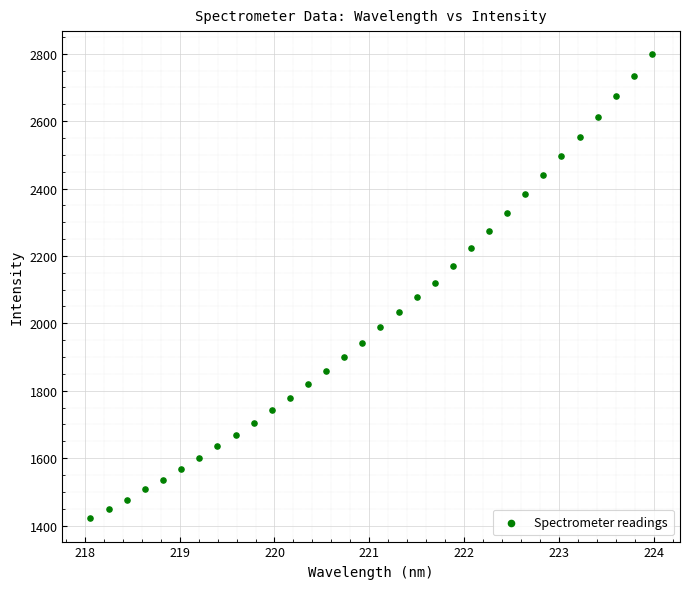

What is the range of X values (max minus min)?

5.9